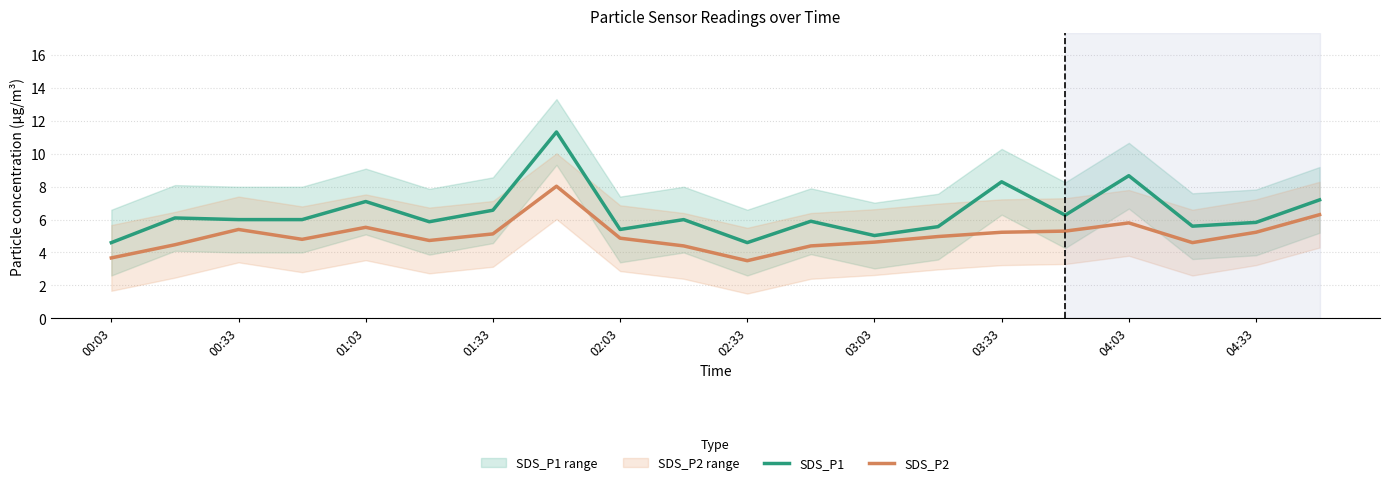

What is the minimum value for SDS_P2?

3.5